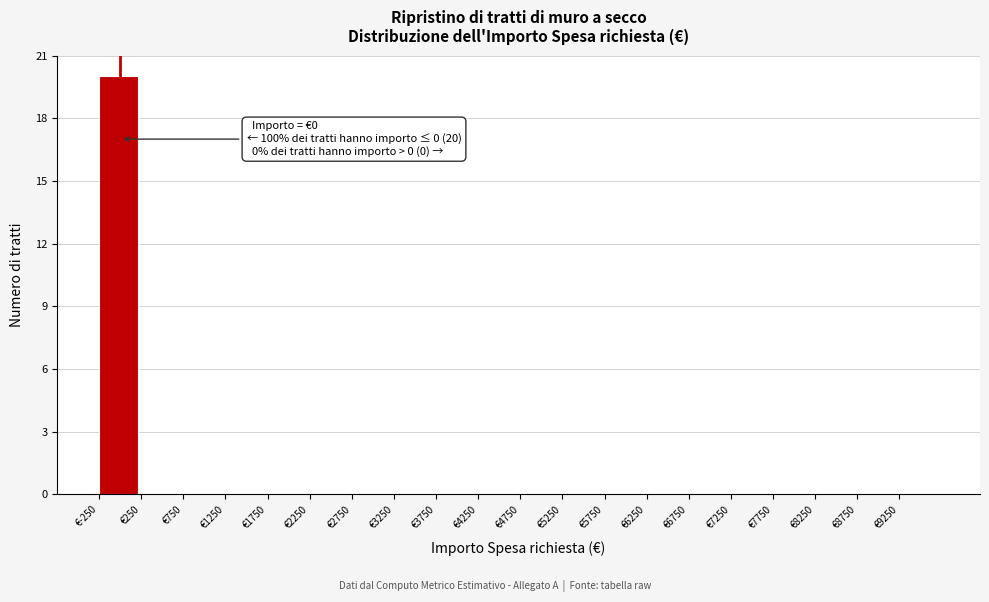

Over which range of the x-axis is the bar tallest?

-250 to 250